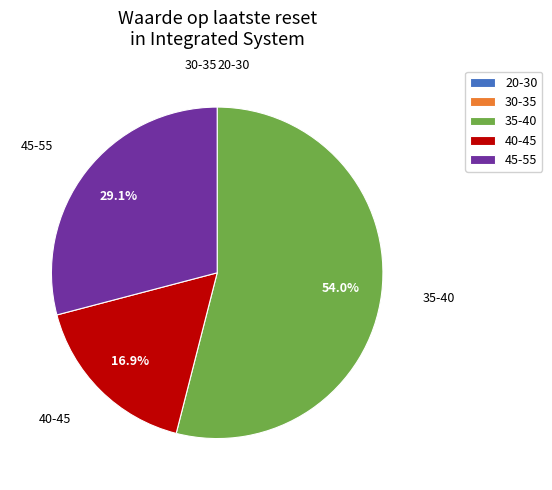

What is the ratio of the value at 35-40 to the value at 45-55?

1.9